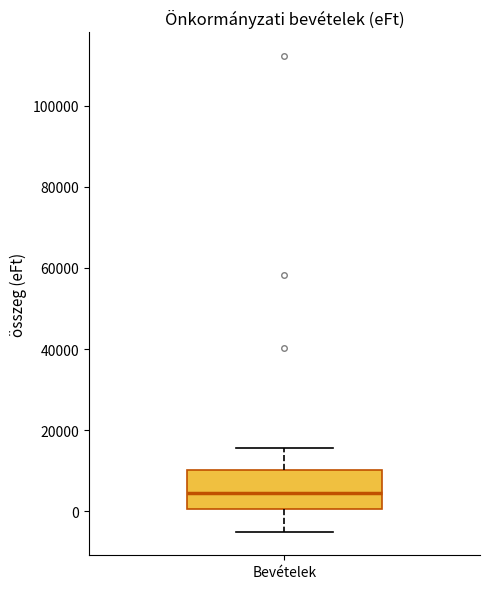

Read this box plot against the y-axis: the position of the median line, the range covered by the box, and the ends of both whiskers. The values are not printed on the chart, so give them approximately, as read against the axis.

median 4000, box 0 to 10000, whiskers -4000 to 16000